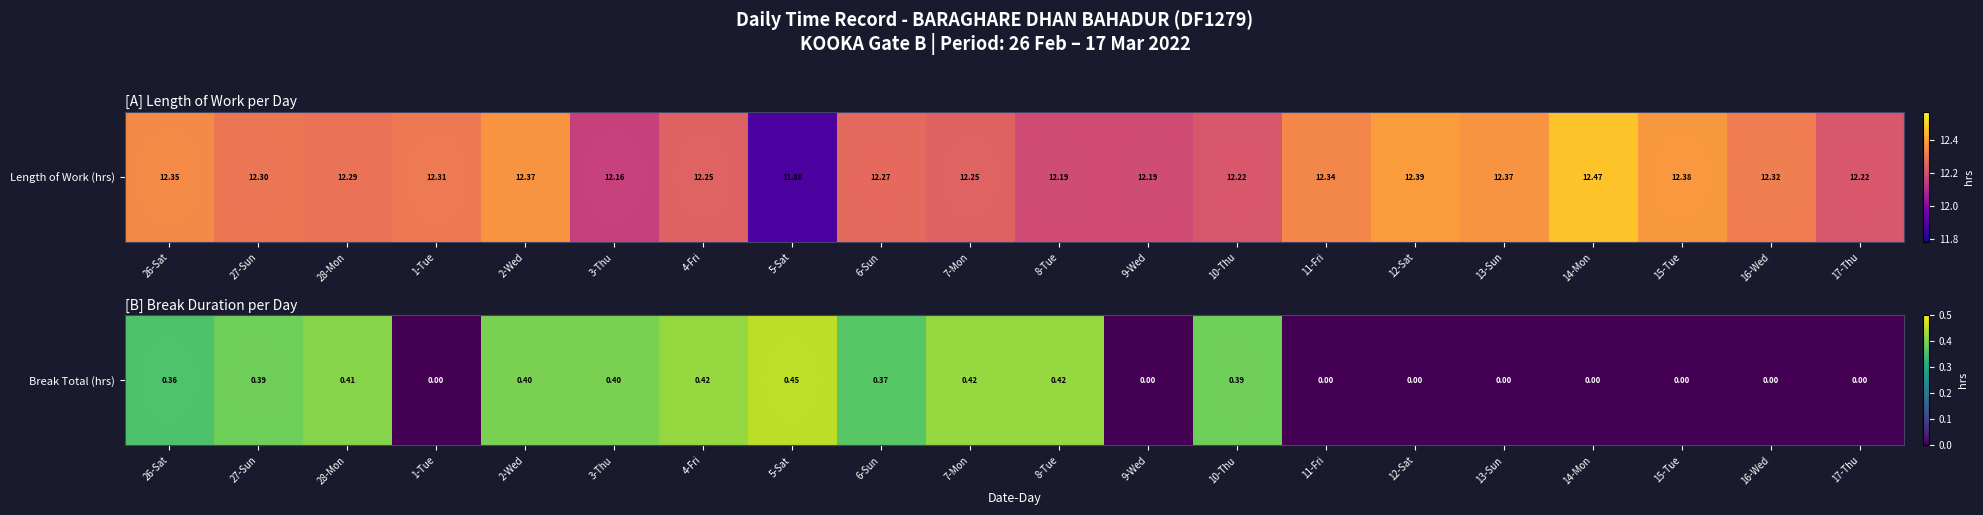

Reading left to right, extract all data points from this chart.

26-Sat=0.4	27-Sun=0.4	28-Mon=0.4	1-Tue=0.0	2-Wed=0.4	3-Thu=0.4	4-Fri=0.4	5-Sat=0.5	6-Sun=0.4	7-Mon=0.4	8-Tue=0.4	9-Wed=0.0	10-Thu=0.4	11-Fri=0.0	12-Sat=0.0	13-Sun=0.0	14-Mon=0.0	15-Tue=0.0	16-Wed=0.0	17-Thu=0.0